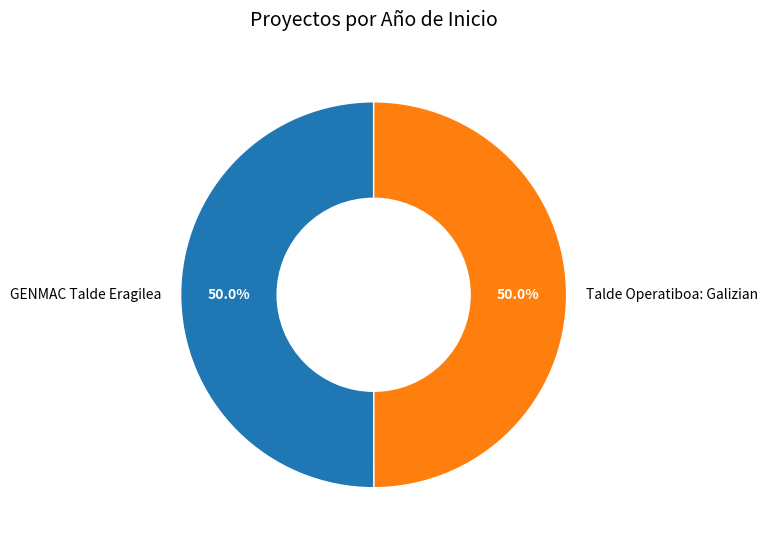

What percentage is NOT represented by GENMAC Talde Eragilea?

50.0%